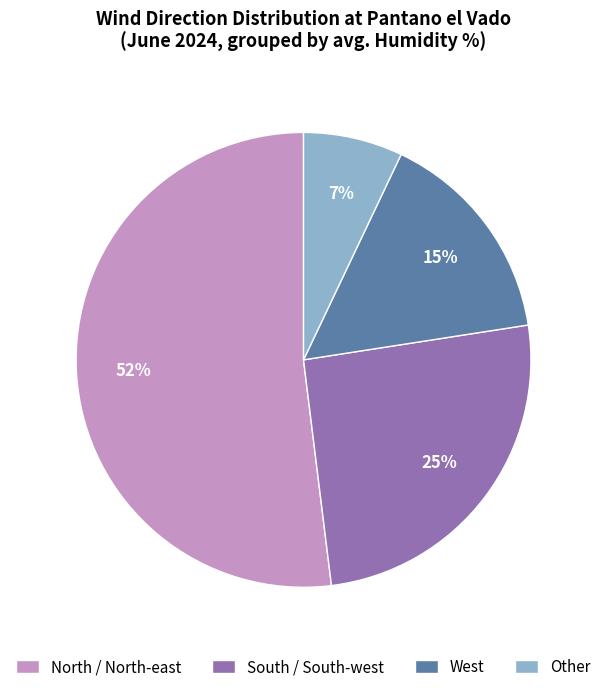

How many slices are in this pie chart?

4